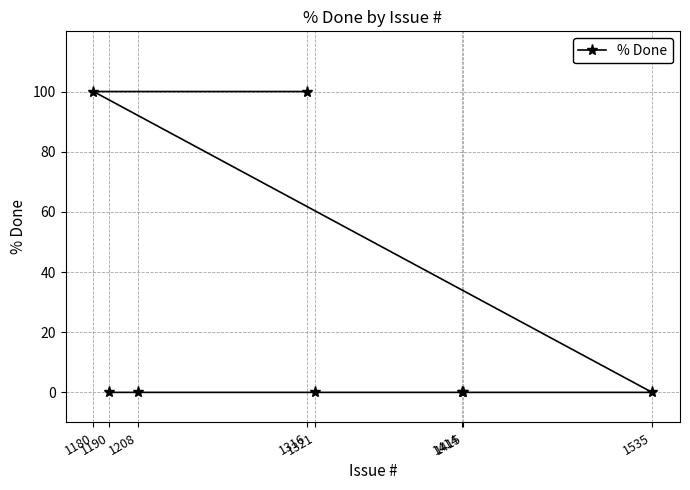

How many values are between 0 and 100?

8